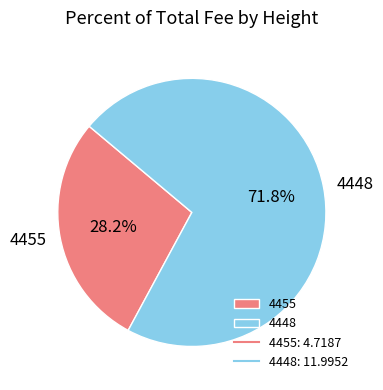

Combined, do 4455 and 4448 account for over 50%?

Yes